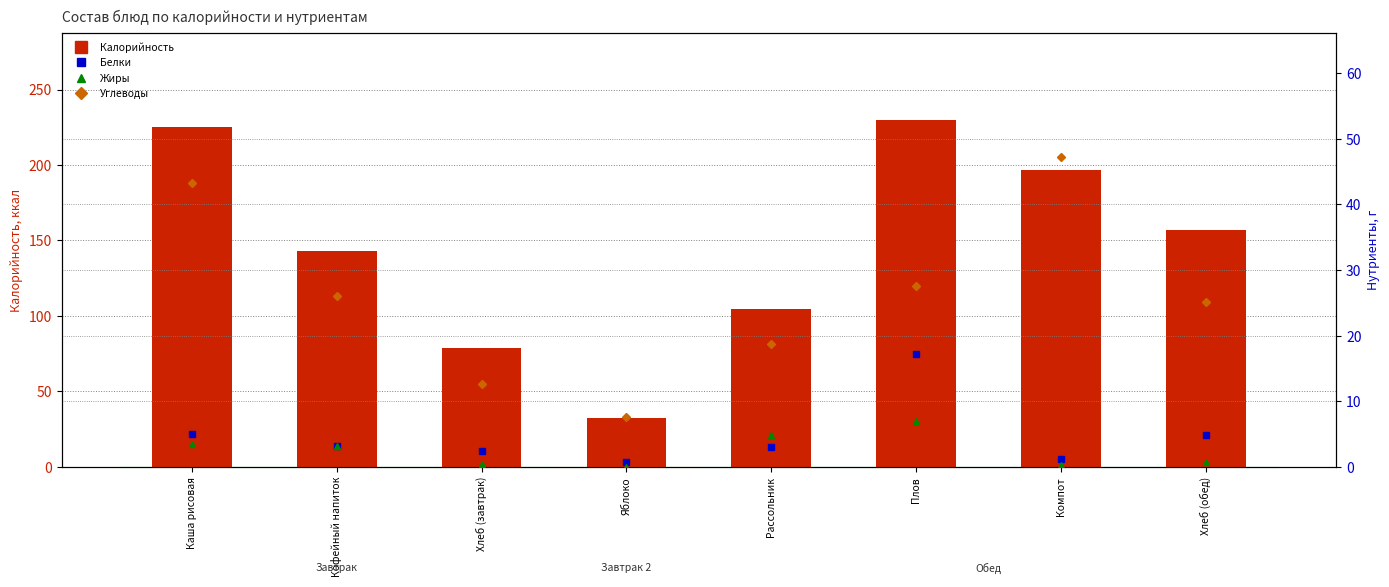

Where is Калорийность nearest to the value 131?

Кофейный напиток